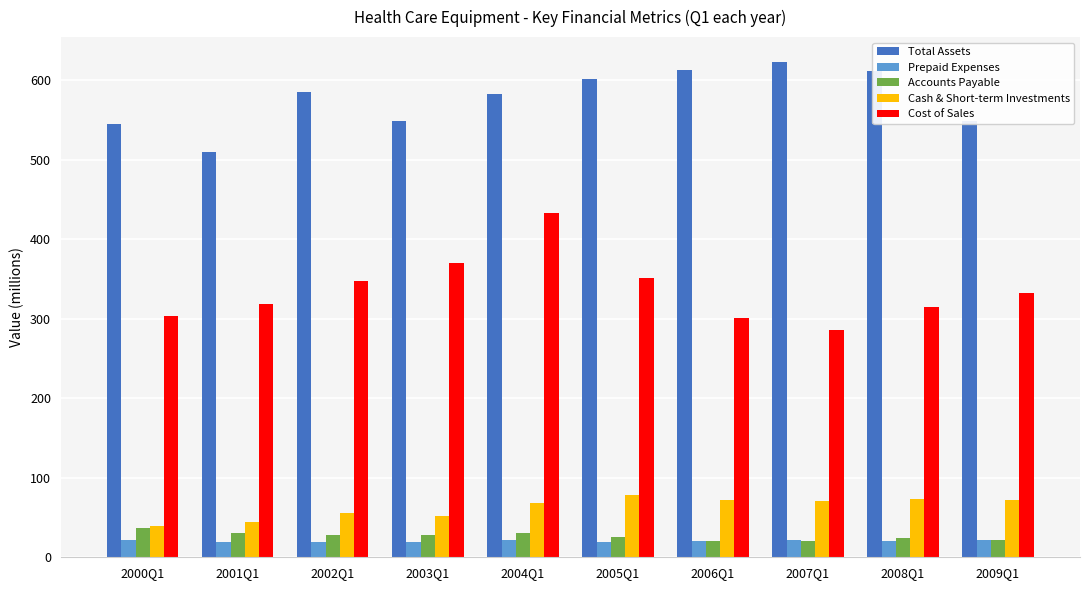

Where does the Prepaid Expenses series first go above 20?

2000Q1